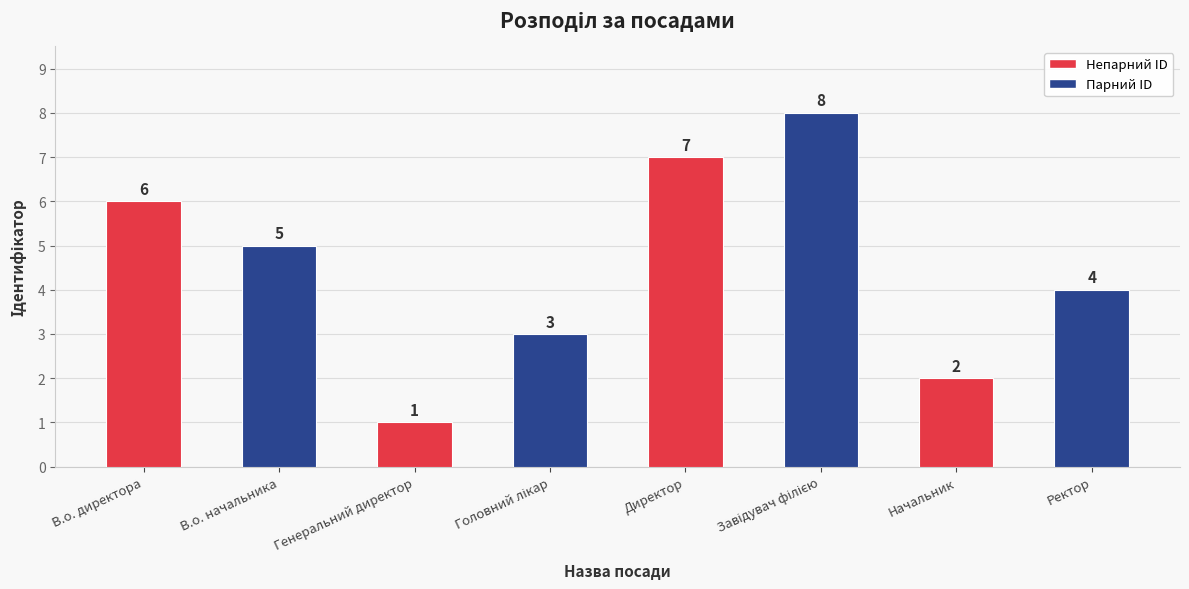

The chart shows a value of 0 at Генеральний директор. True or false?

False